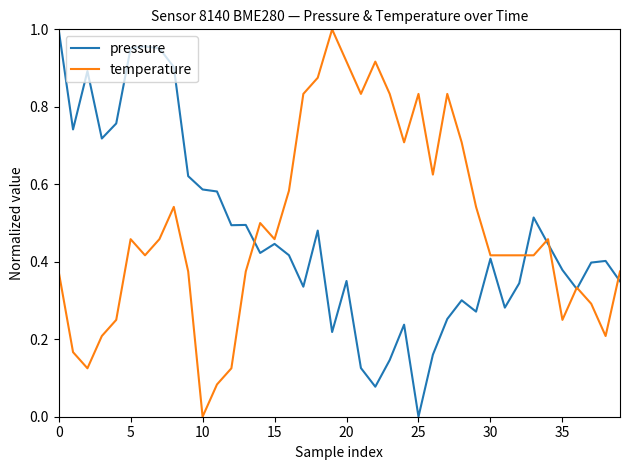

How many lines are shown in the chart?

2